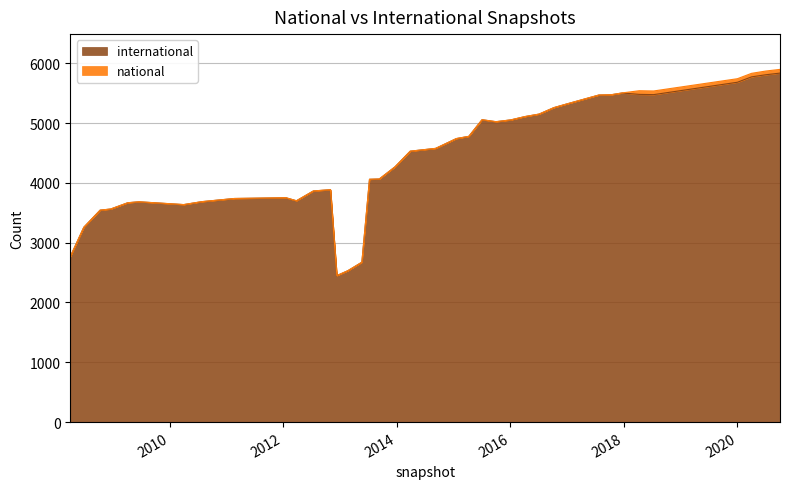

What is the greatest value displayed?

5835